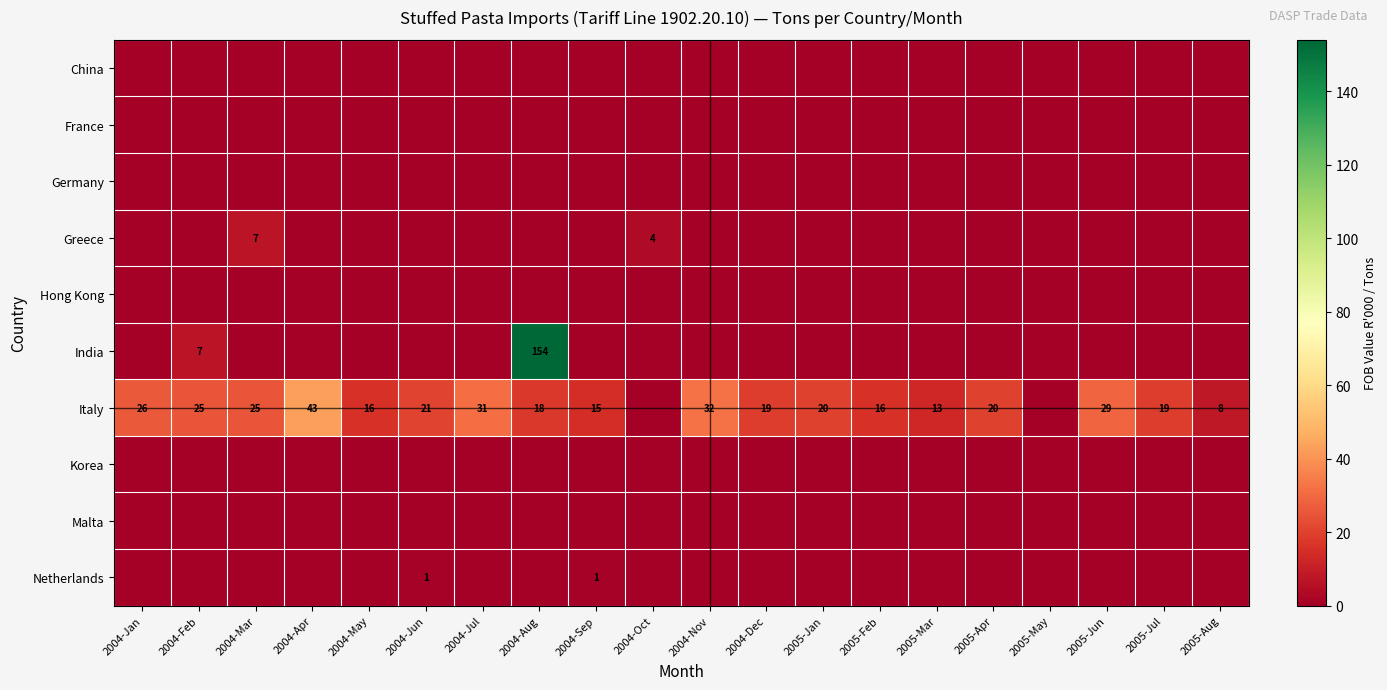

What is the difference between the highest and lowest values at 2005-Feb?

16